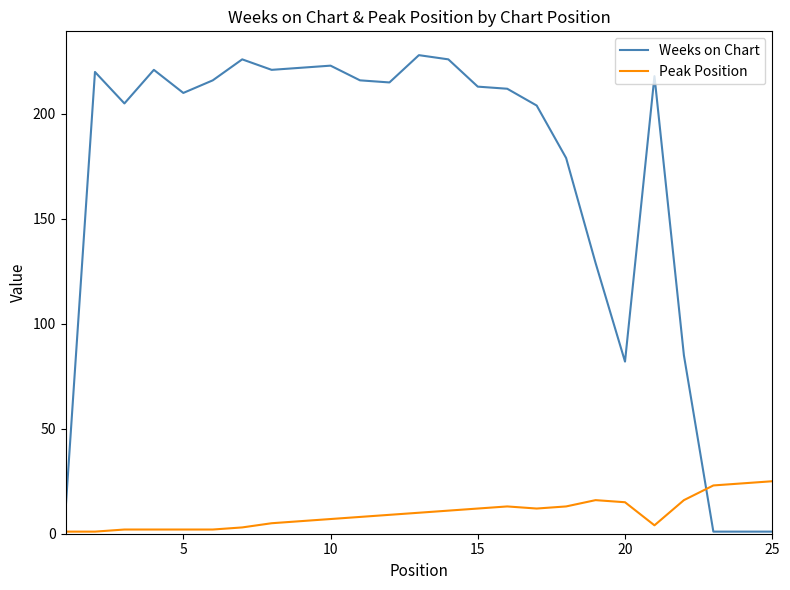

How many times do Weeks on Chart and Peak Position cross each other?

1